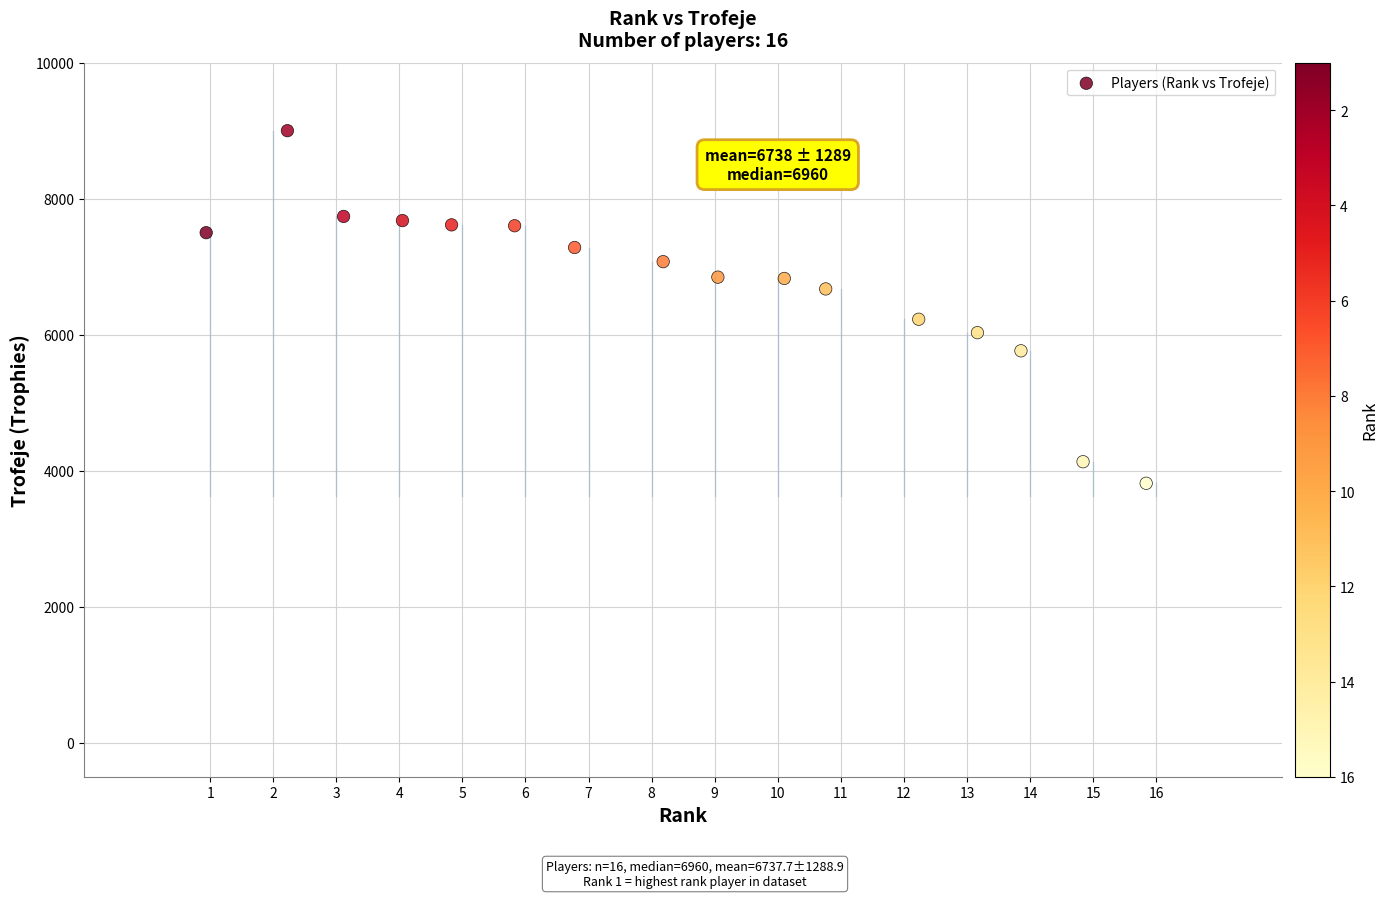

What is the range of Y values (max minus min)?

5185